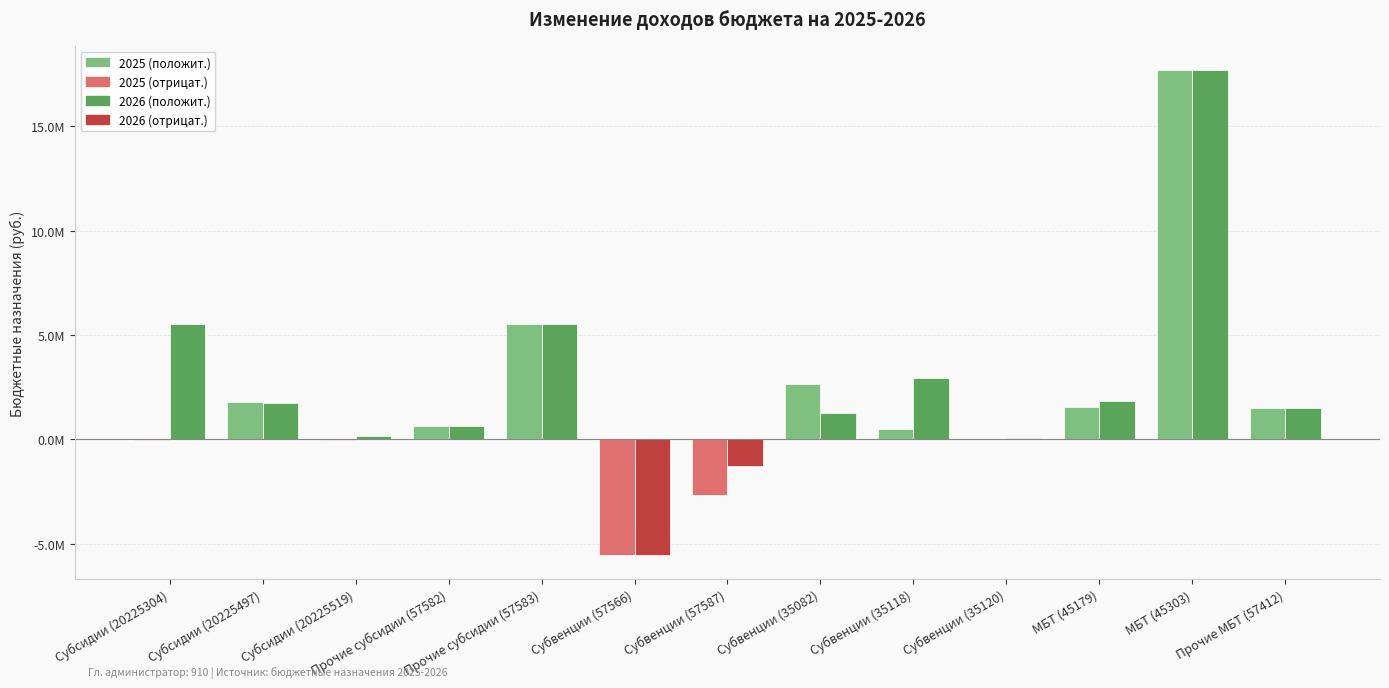

Reading left to right, what are all the values shown in this chart?

2025: -51500.0	1813014.2	-17000.0	659500.0	5531700.0	-5531700.0	-2646000.1	2646000.1	511400.0	7900.0	1527370.0	17694200.0	1520500.0
2026: 5514900.0	1762610.8	151300.0	659500.0	5531700.0	-5531700.0	-1260000.1	1260000.1	2923600.0	73700.0	1846300.0	17694200.0	1520500.0